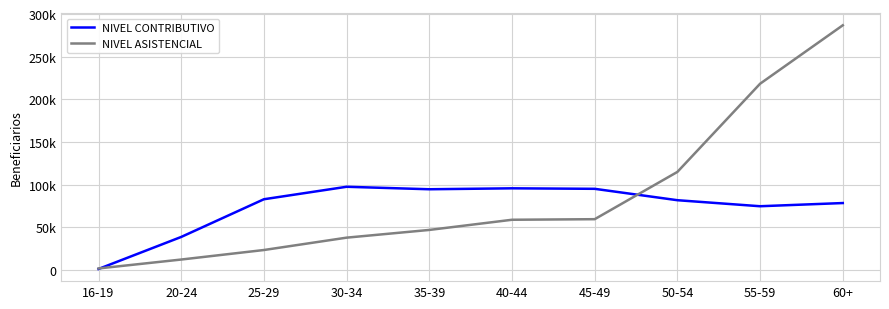

Is this an area chart (filled region under the line)?

No